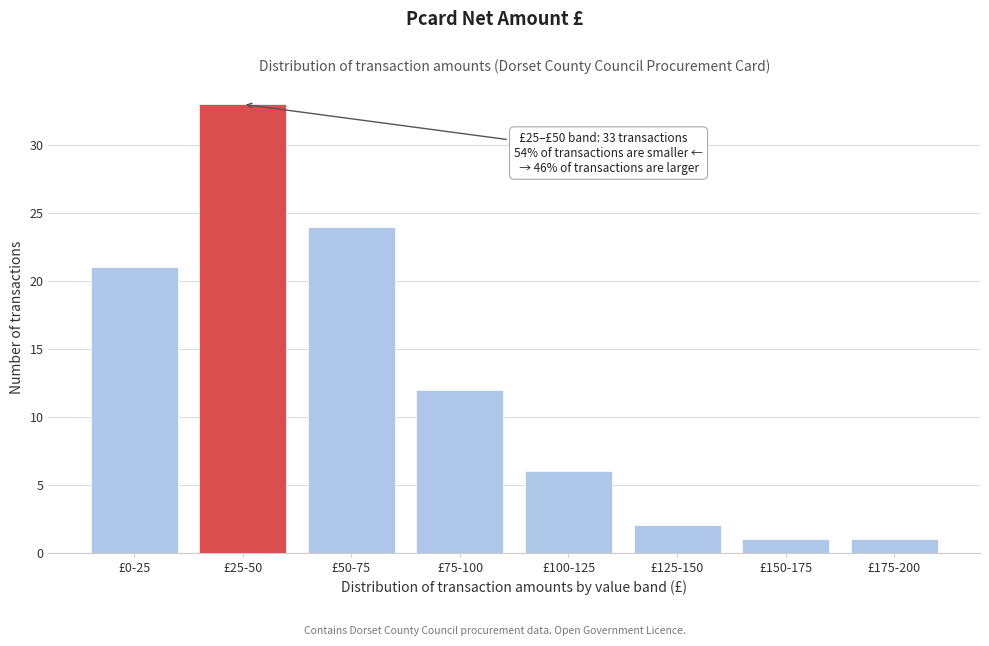

Reading left to right, what are all the values shown in this chart?

21	33	24	12	6	2	1	1